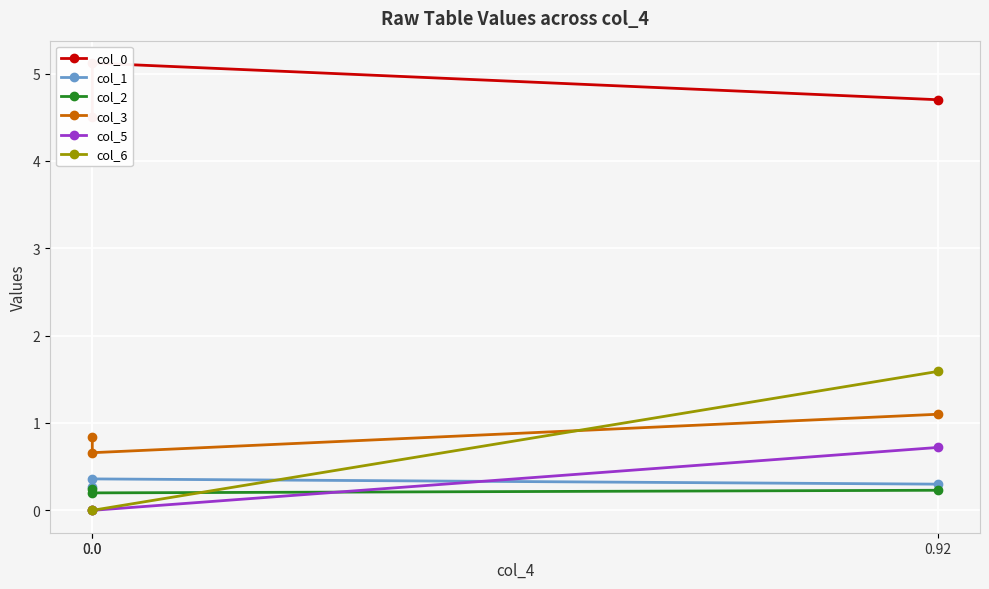

What is the difference between the maximum and second lowest values in the col_3 series?

0.3